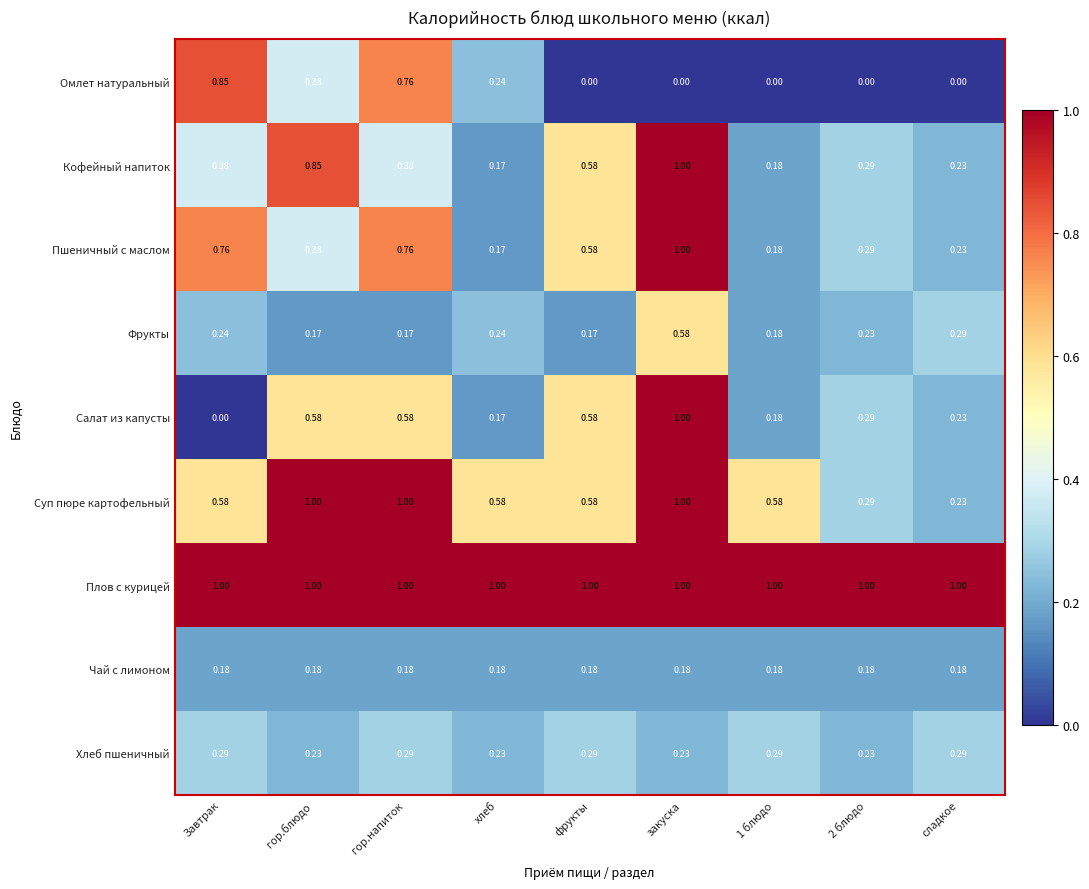

At how many categories does at least one series exceed 0?

9